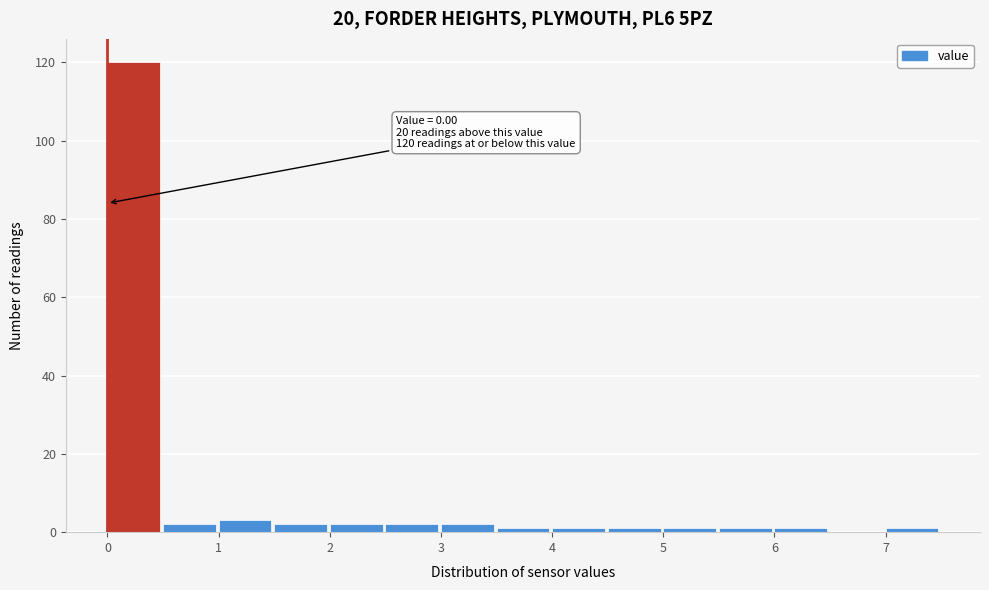

Over which range of the x-axis is the bar tallest?

0.0 to 0.5